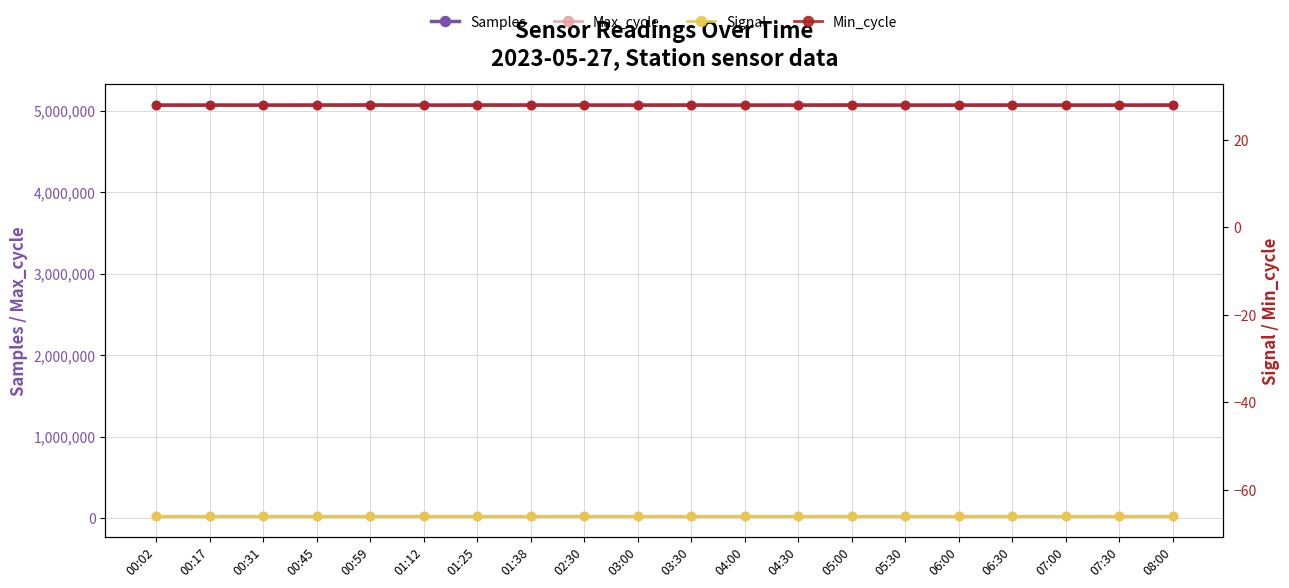

What is the sum of the Signal values at 07:00 and 03:00?

-132